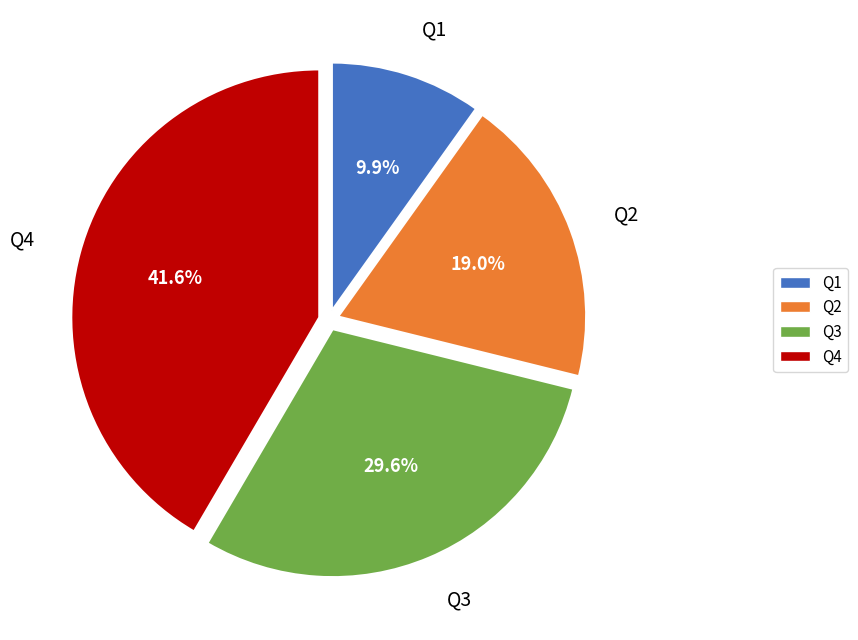

How many slices are in this pie chart?

4